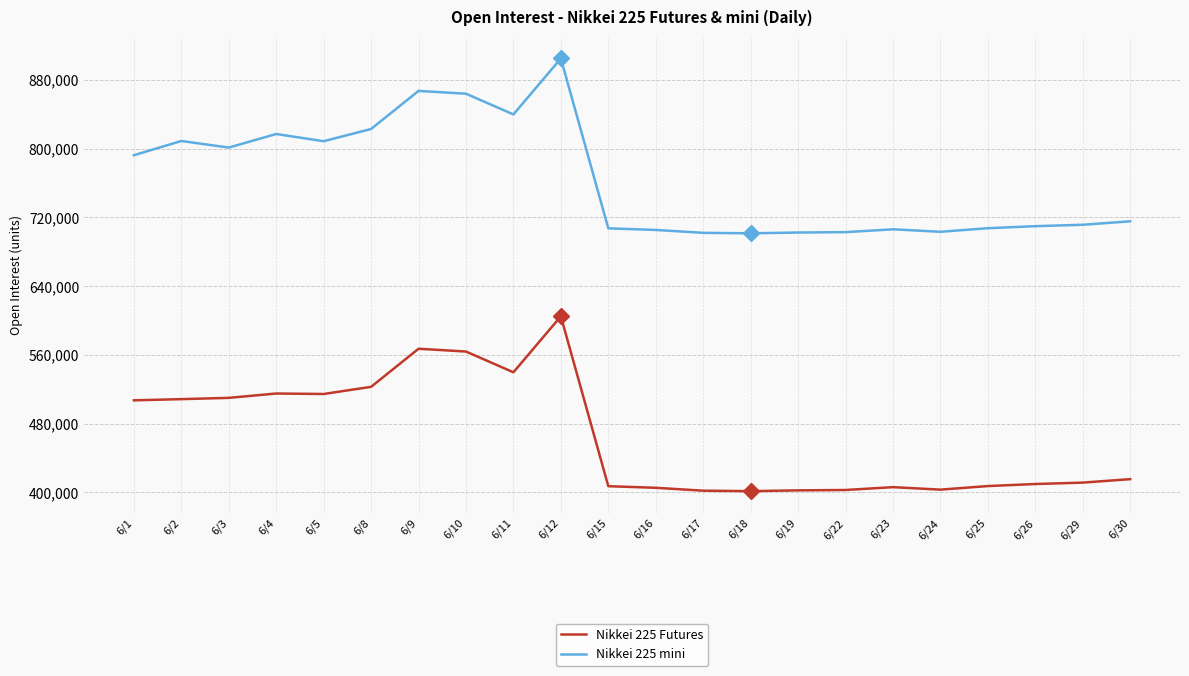

The value of Nikkei 225 Futures at 6/30 is 415482. True or false?

True